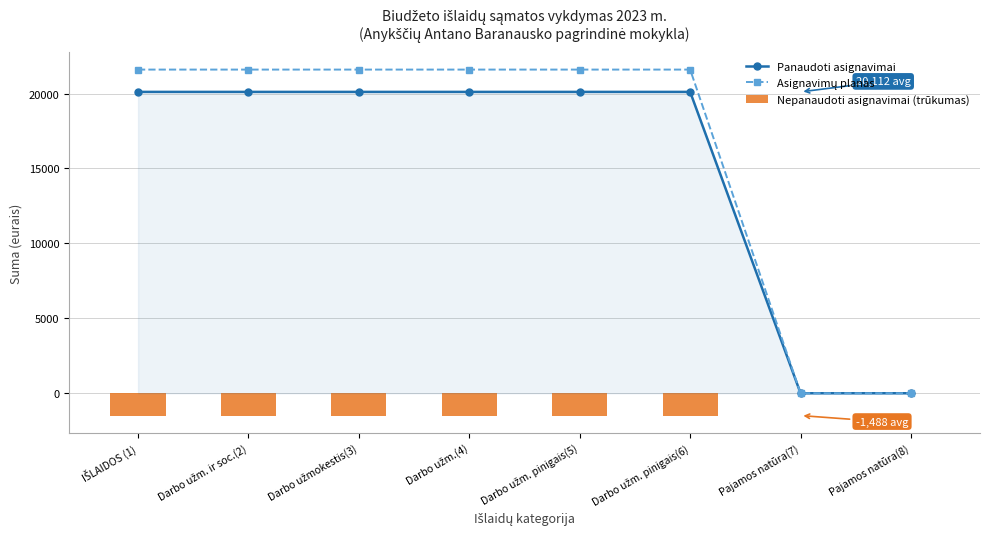

Which series has the largest total across all categories?

Asignavimų planas